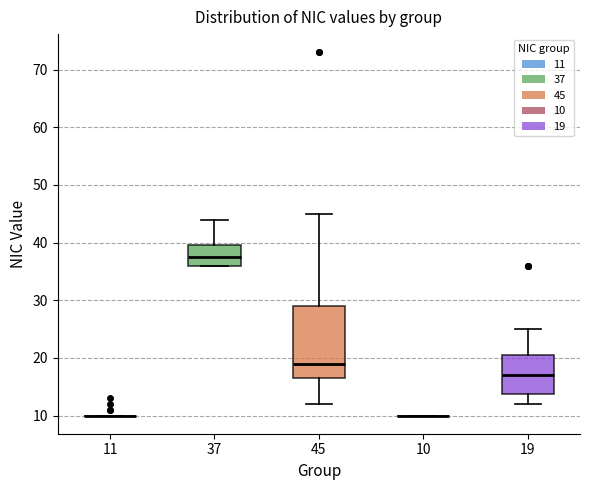

Reading left to right, read every box against the y-axis: the position of its median line, the range the box covers, and the ends of its whiskers. The values are not printed on the chart, so give them approximately, as read against the axis.

11: box collapsed to a line at 10, whiskers 10 to 10
37: median 38, box 36 to 40, whiskers 36 to 44
45: median 19, box 17 to 29, whiskers 12 to 45
10: box collapsed to a line at 10, whiskers 10 to 10
19: median 17, box 14 to 21, whiskers 12 to 25